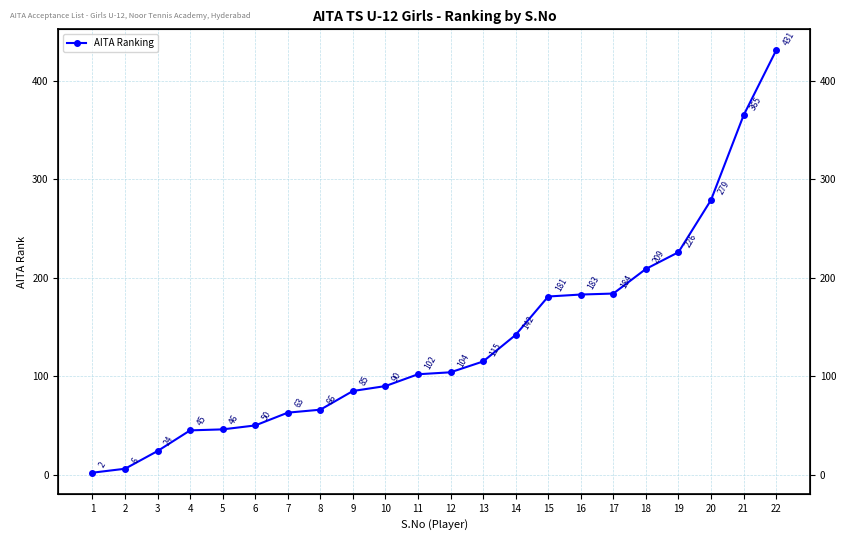

Reading left to right, list all the values displayed in this chart.

1=2	2=6	3=24	4=45	5=46	6=50	7=63	8=66	9=85	10=90	11=102	12=104	13=115	14=142	15=181	16=183	17=184	18=209	19=226	20=279	21=365	22=431